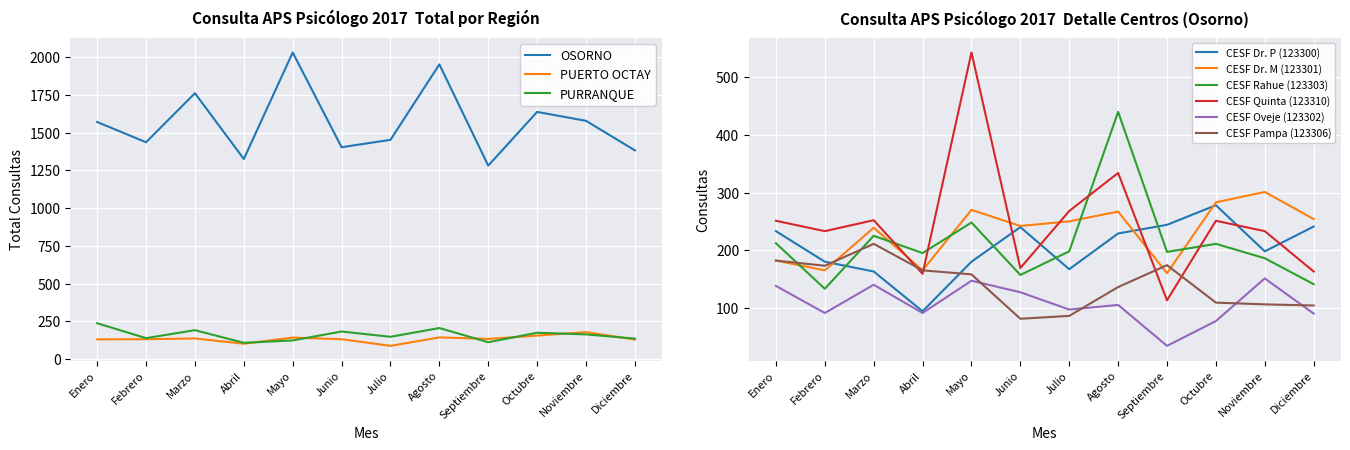

What position from the right is Septiembre?

4